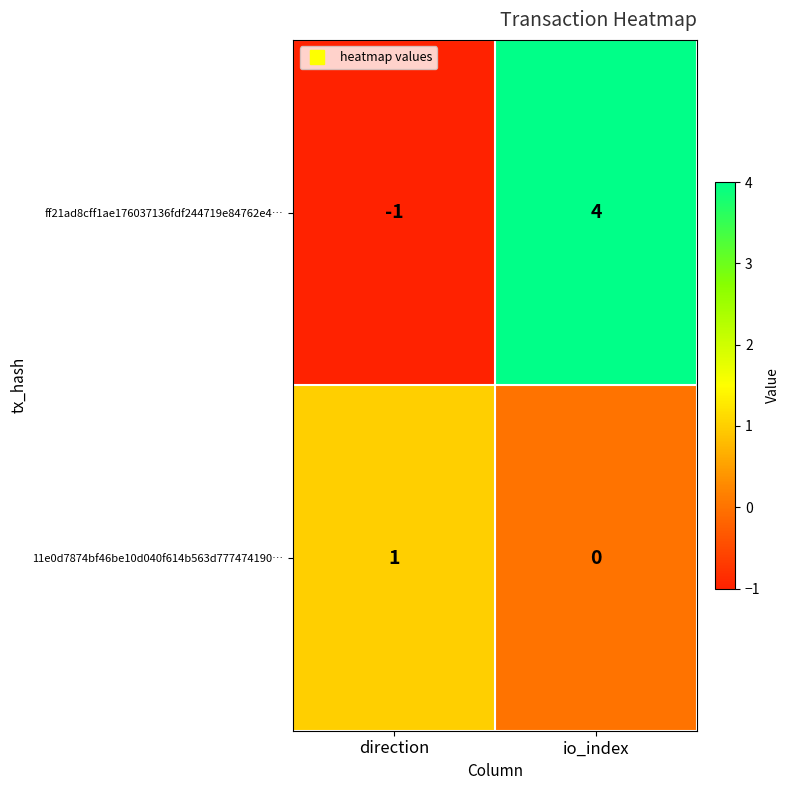

Is it true that ff21ad8cff1ae176037136fdf244719e84762e4… equals 0 at direction?

False